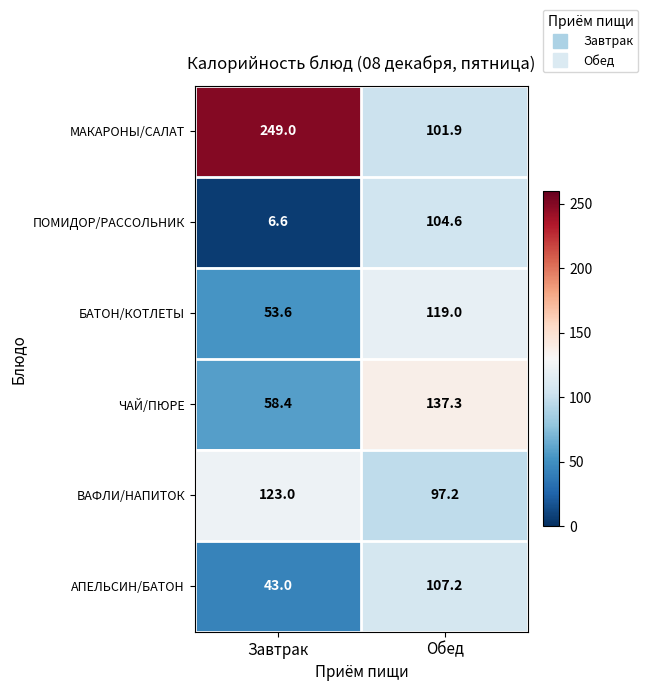

The value of БАТОН/КОТЛЕТЫ at Завтрак is 53.6. True or false?

True